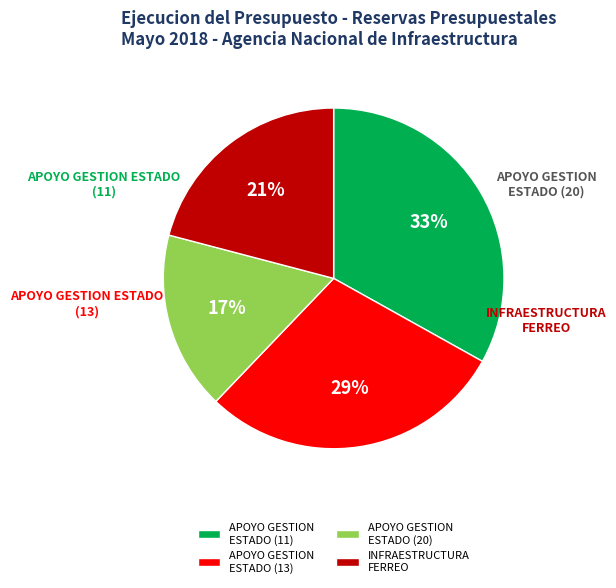

Count the number of slices in the pie.

4